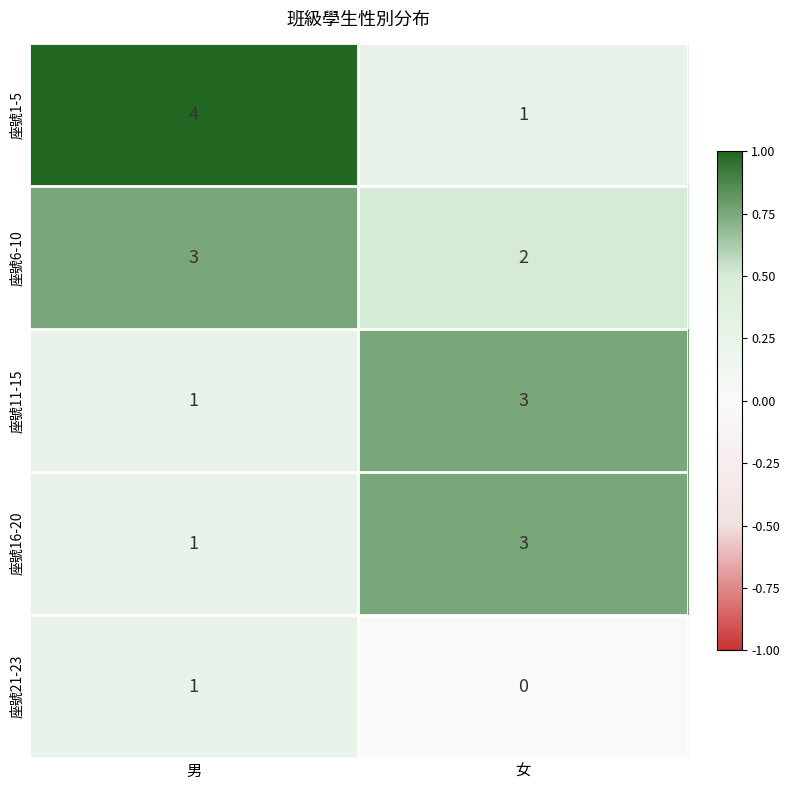

What is the sum of all 座號16-20 values?

4